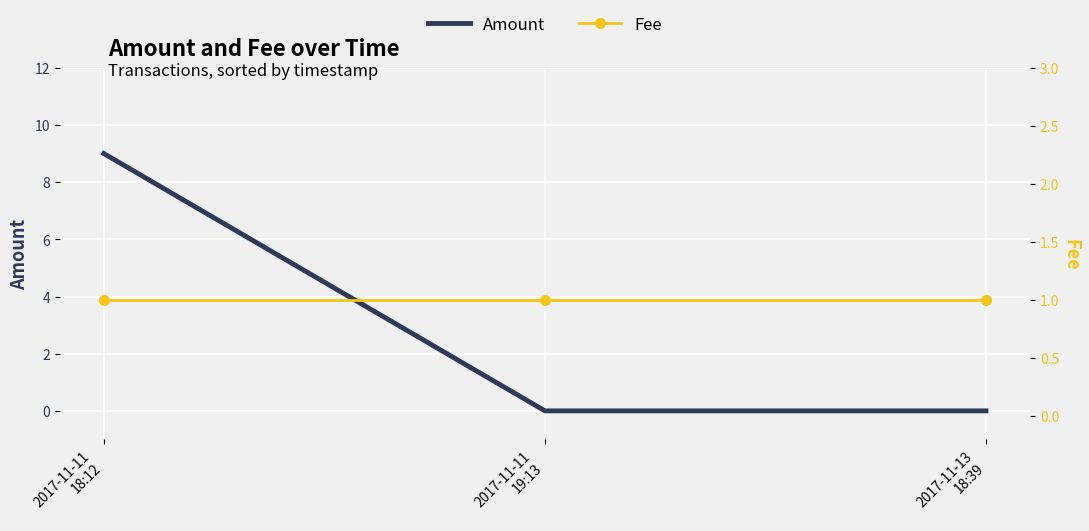

How many values in the Amount series exceed 0?

1